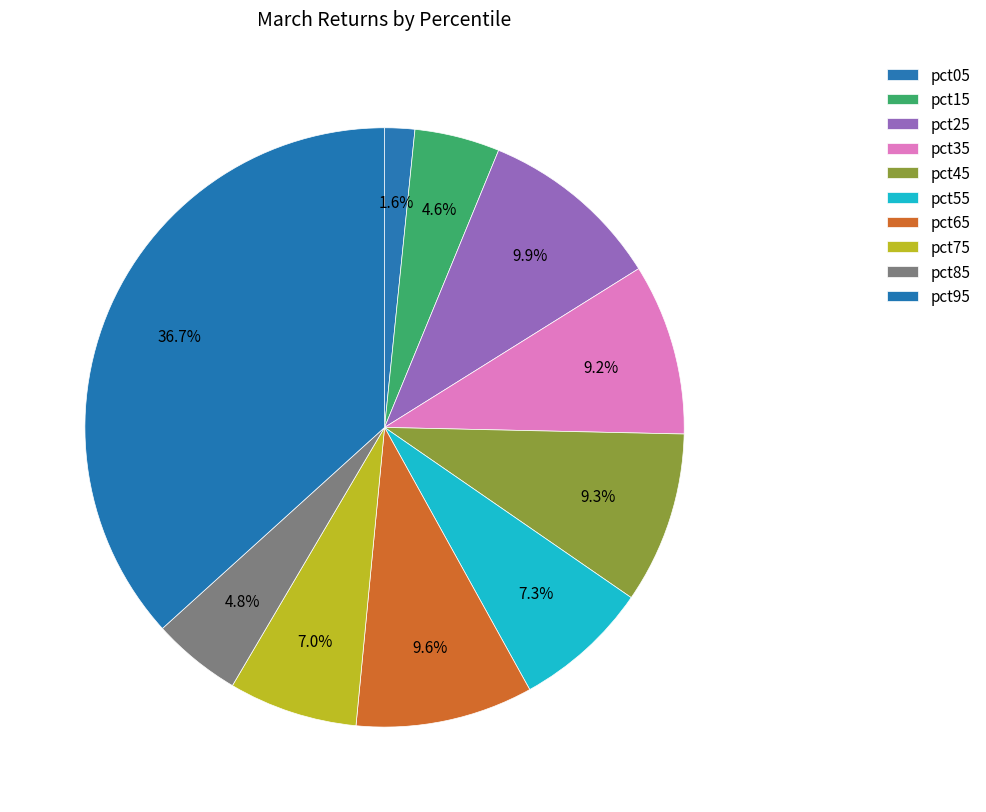

What portion of the pie excludes pct25?

90.1%